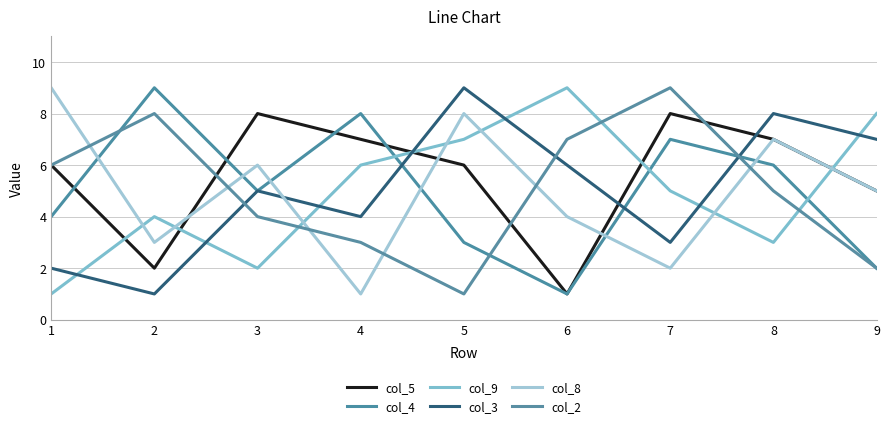

Is this an area chart (filled region under the line)?

No